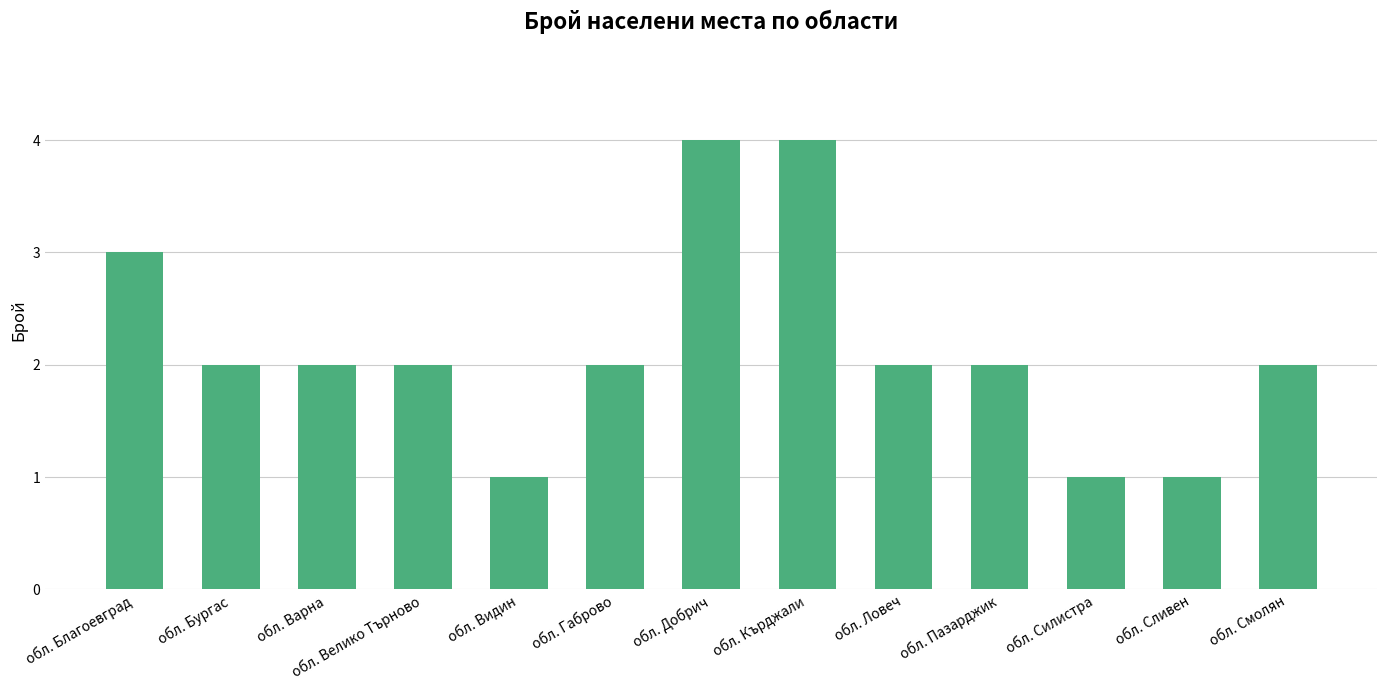

What is the approximate value at обл. Благоевград?

3